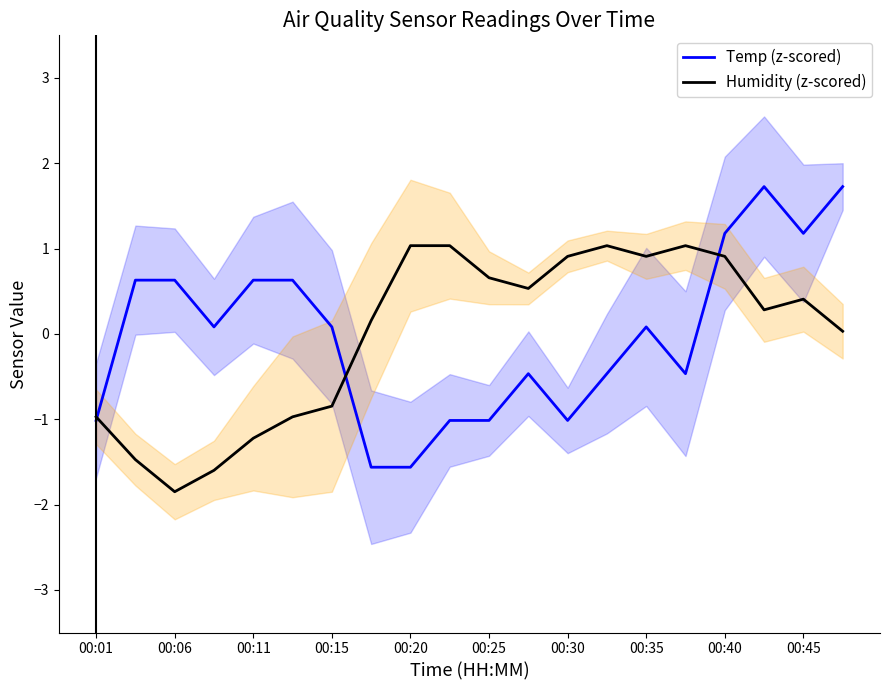

How many interior local peaks does the Temp (z-scored) series have?

3